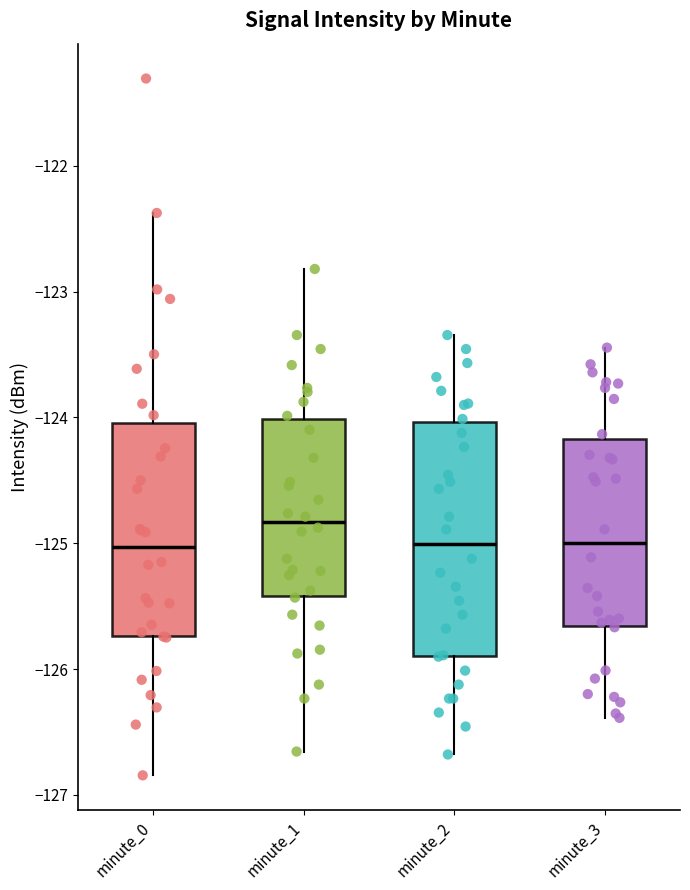

Where does the lower whisker of the box for minute_3 end on the y-axis? The values are not printed on the chart, so give them approximately, as read against the axis.

-126.4